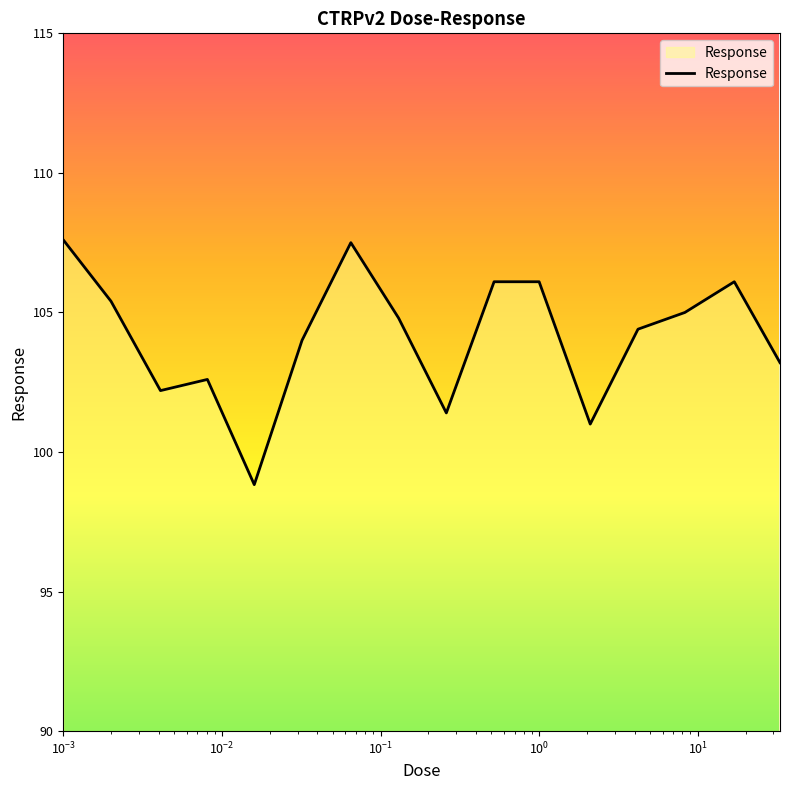

What is the smallest value displayed?

98.8